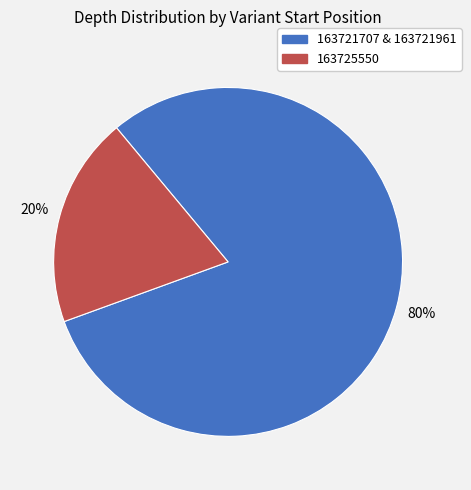

Is there a majority slice in this chart?

Yes